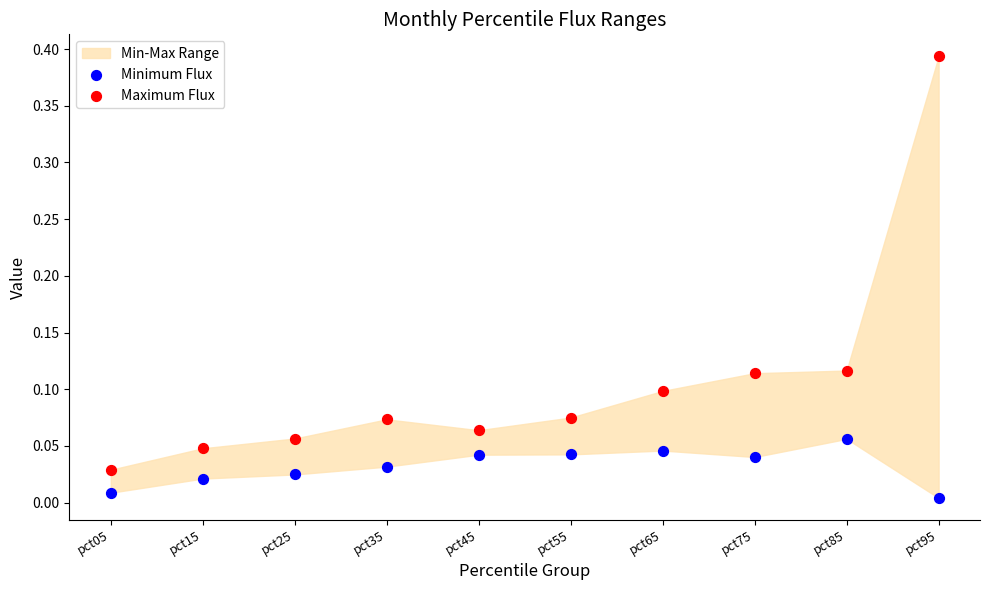

Which series contains the lowest Y value?

Minimum Flux